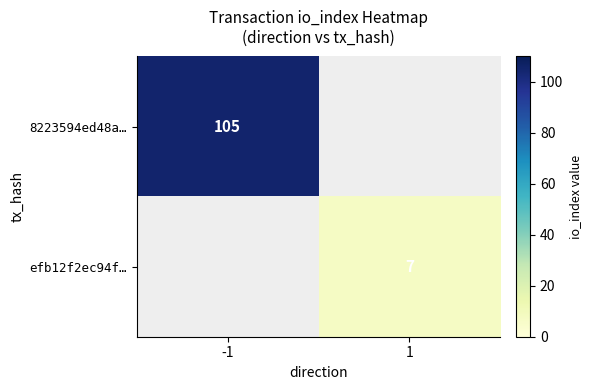

At which category does the chart reach its minimum across all series?

1